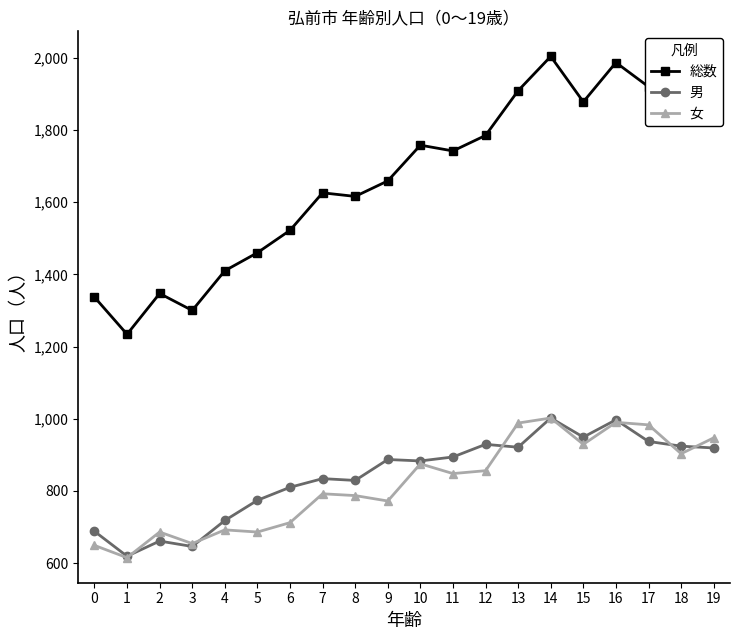

At which category does 男 reach its first local valley?

1